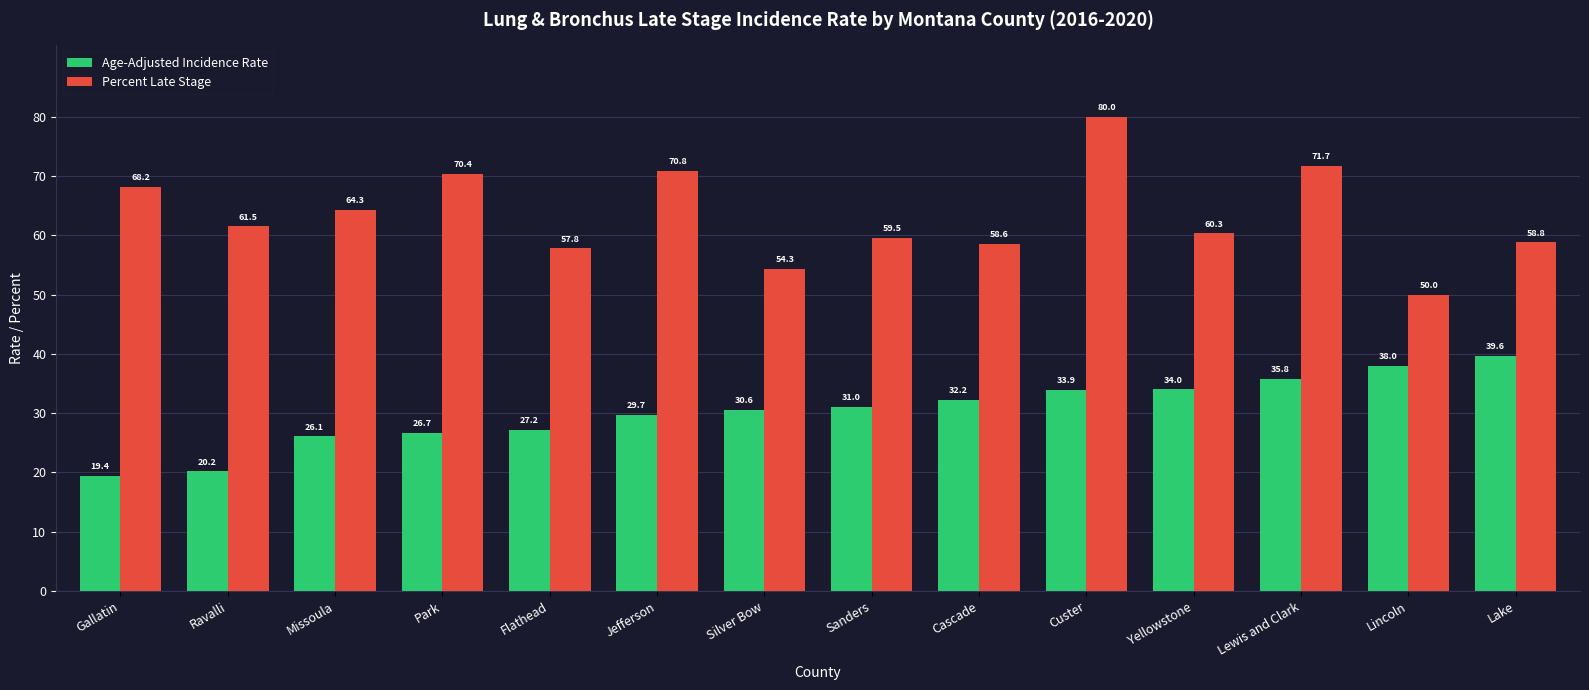

What is the difference between the maximum and second lowest values in the Age-Adjusted Incidence Rate series?

19.4